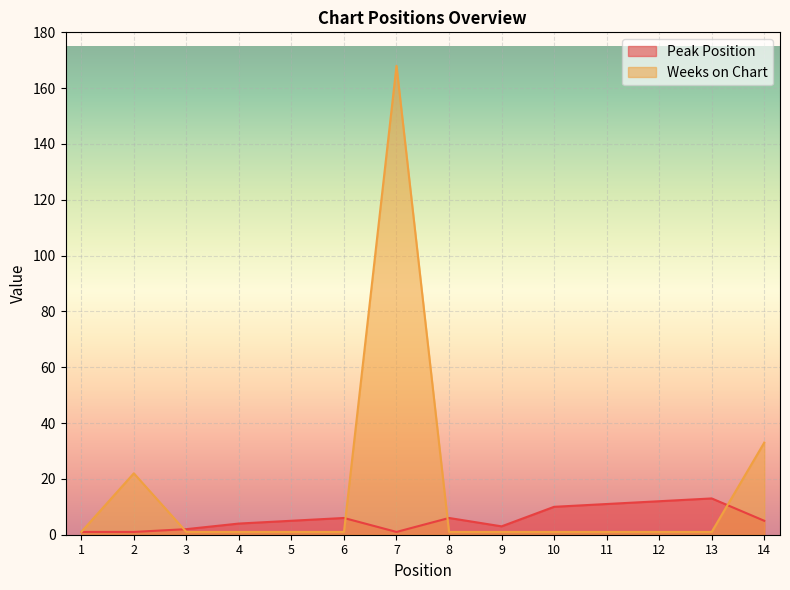

What is the sum of the Peak Position values at 3 and 13?

15